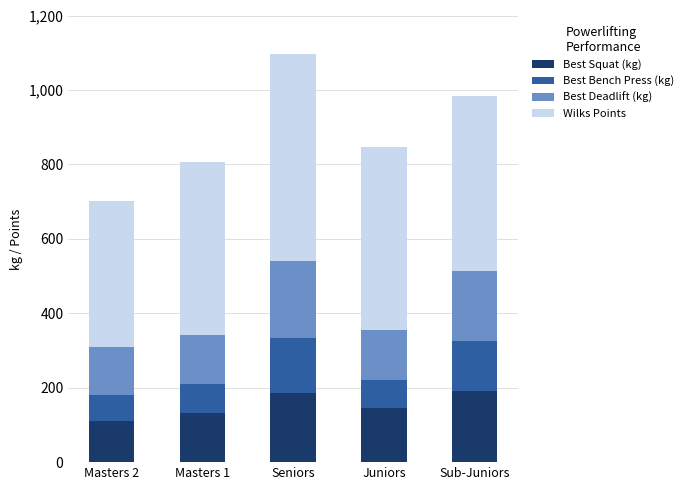

At which category is the sum across all series the highest?

Seniors